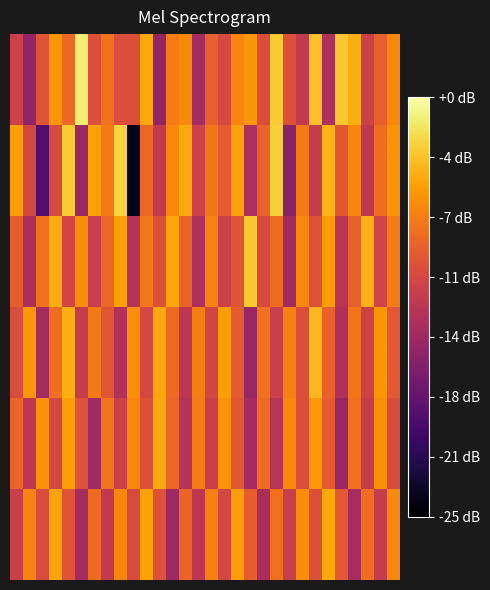

At which category is the sum across all series the highest?

4